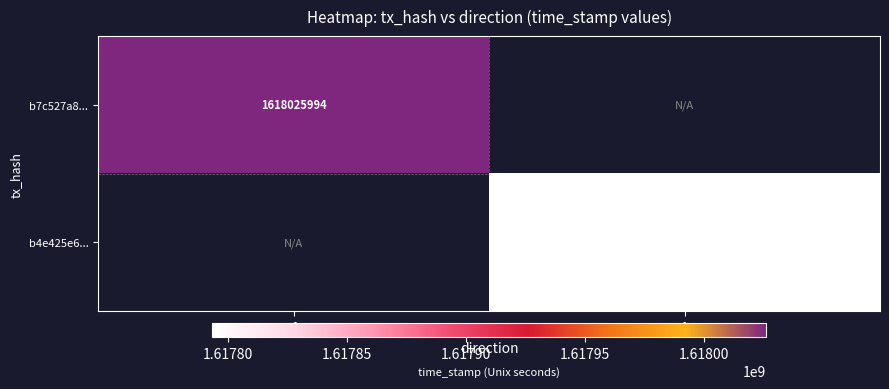

The b7c527a8... series shows 1618025994 at -1. True or false?

True